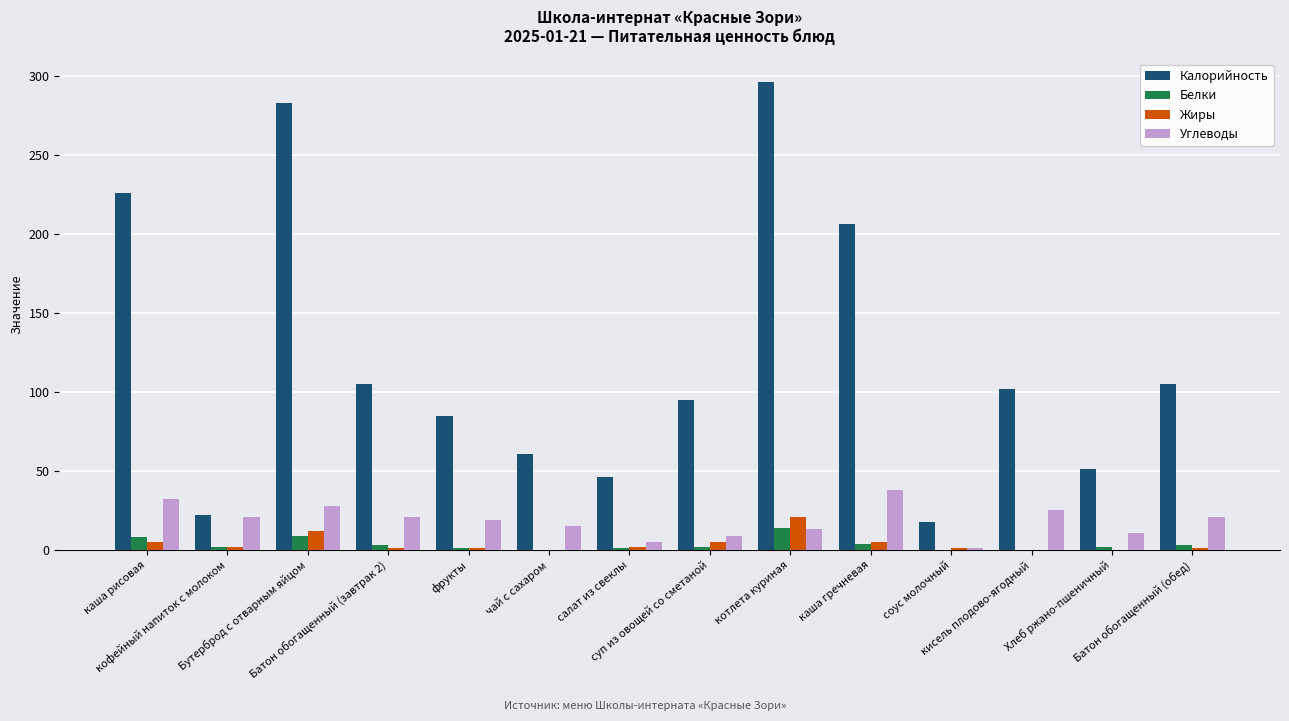

What are all the series names shown in the legend?

Калорийность, Белки, Жиры, Углеводы